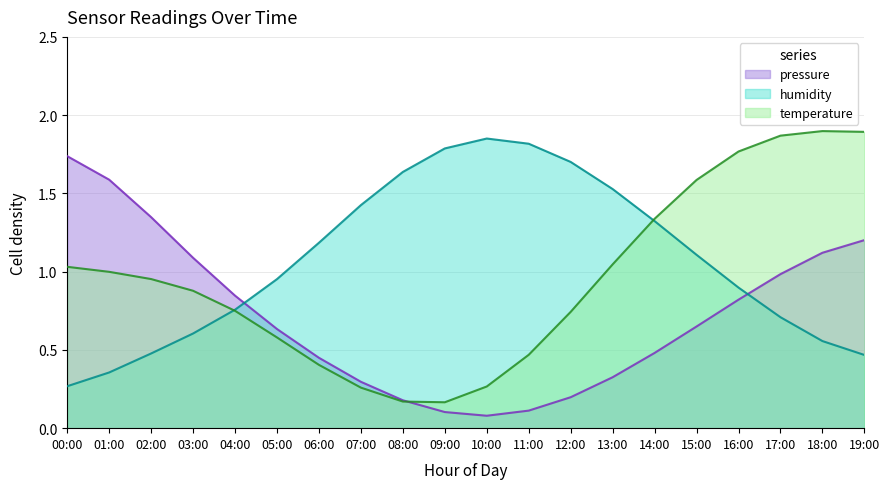

Does the chart display data point markers on the line(s)?

No